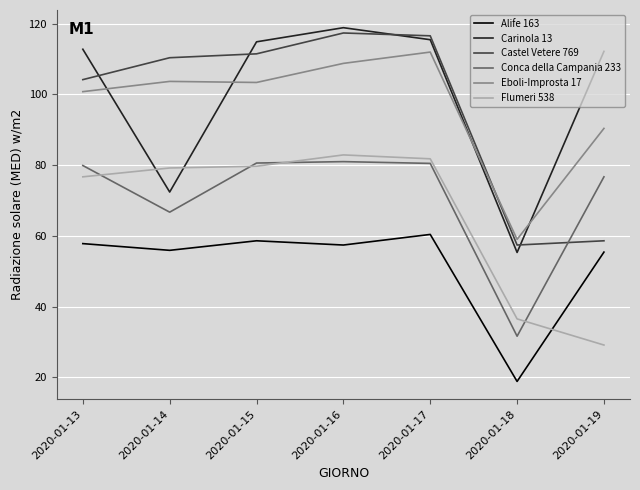

How many lines are shown in the chart?

6